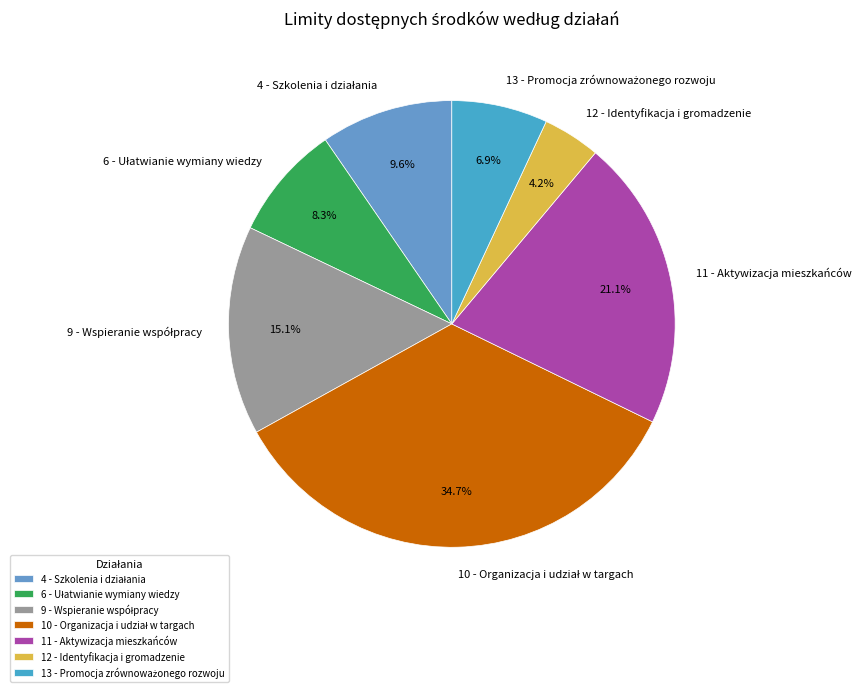

Count the number of slices in the pie.

7